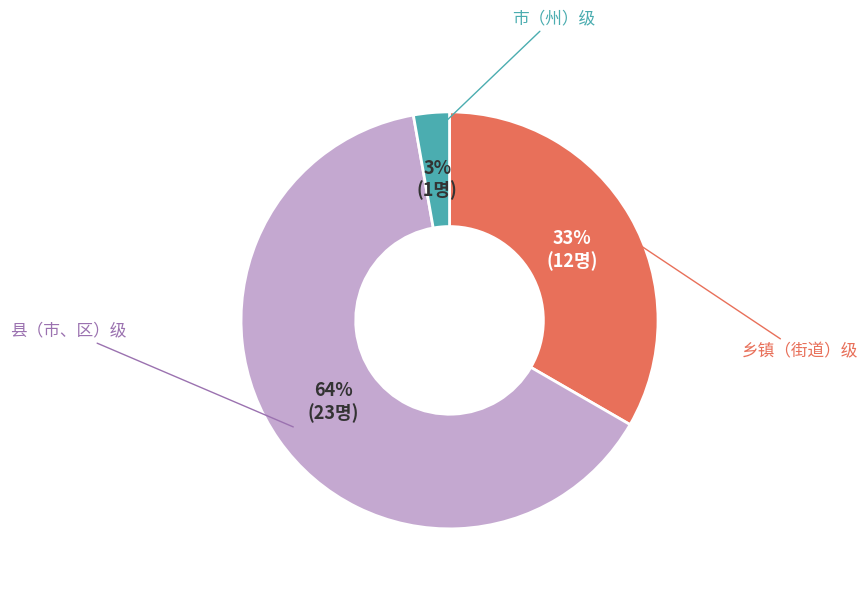

What is the majority slice?

县（市、区）级